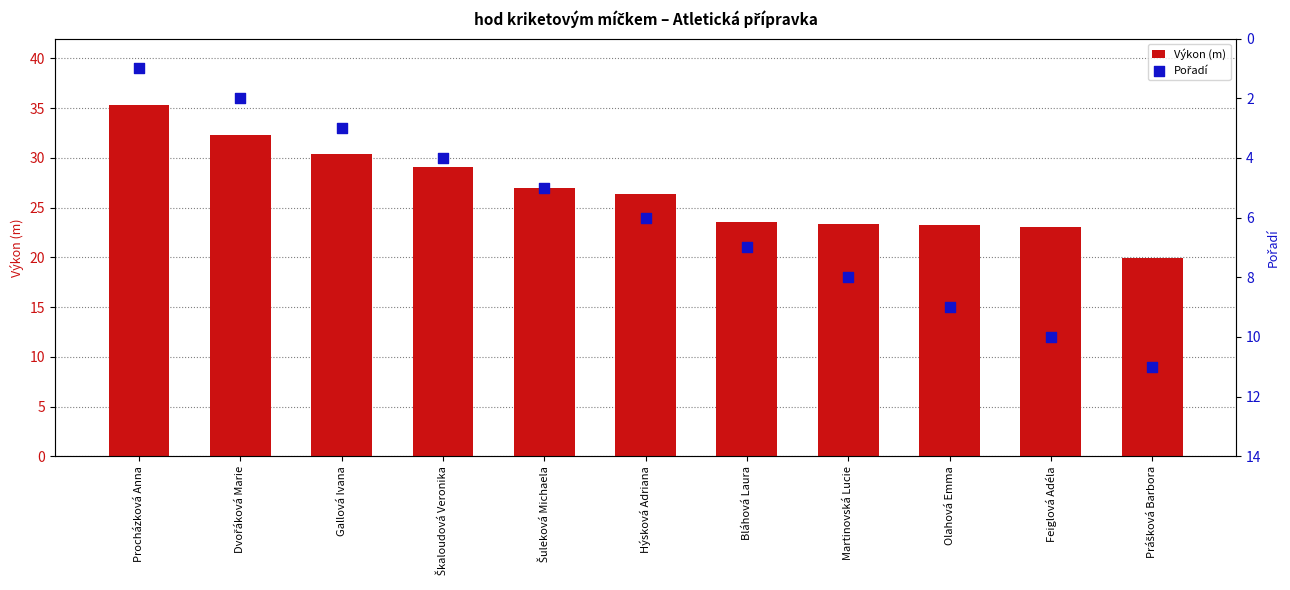

At how many categories does at least one series exceed 30?

3